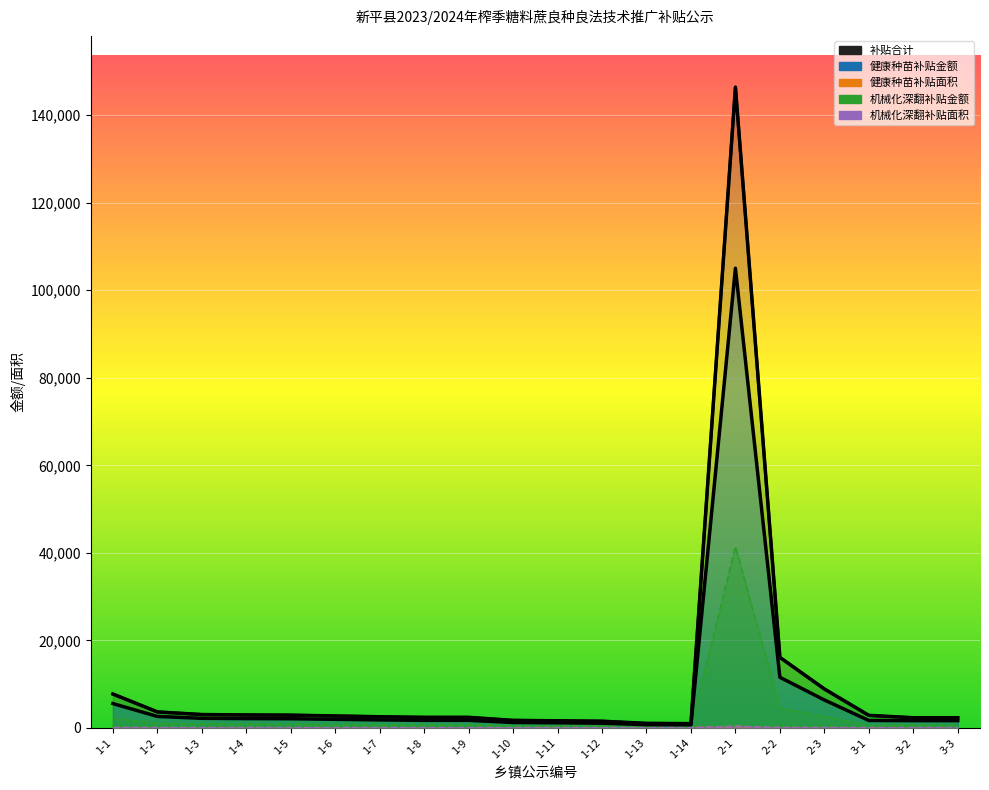

At which category does 健康种苗补贴面积 reach its first local peak?

2-1